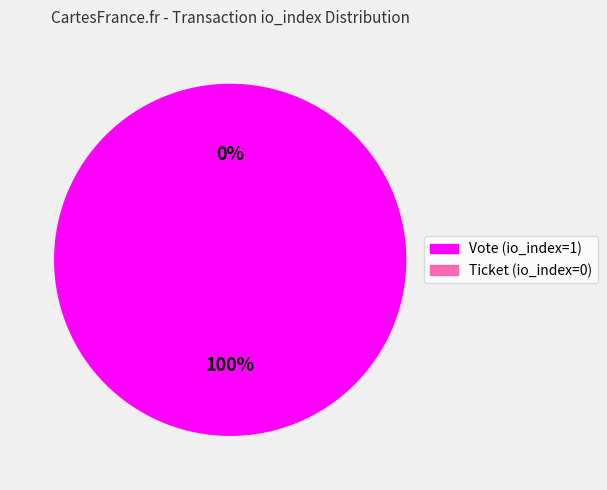

How many slices are in this pie chart?

2